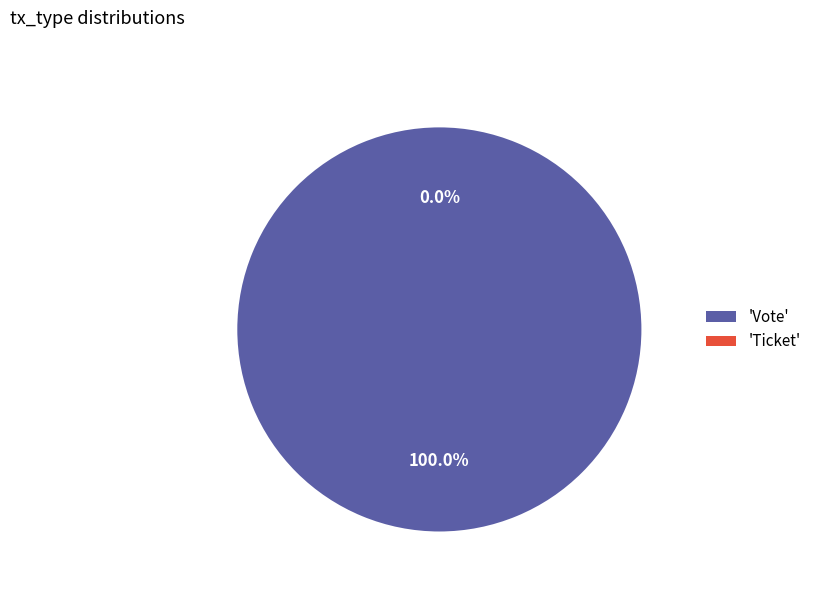

Combined, do Ticket and Vote account for over 50%?

Yes